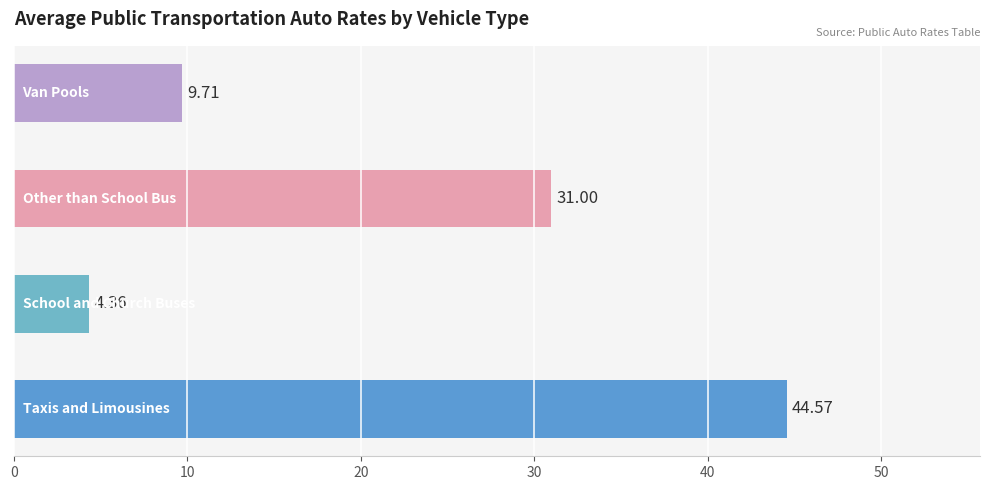

Where is Other than School Bus nearest to the value 31?

2